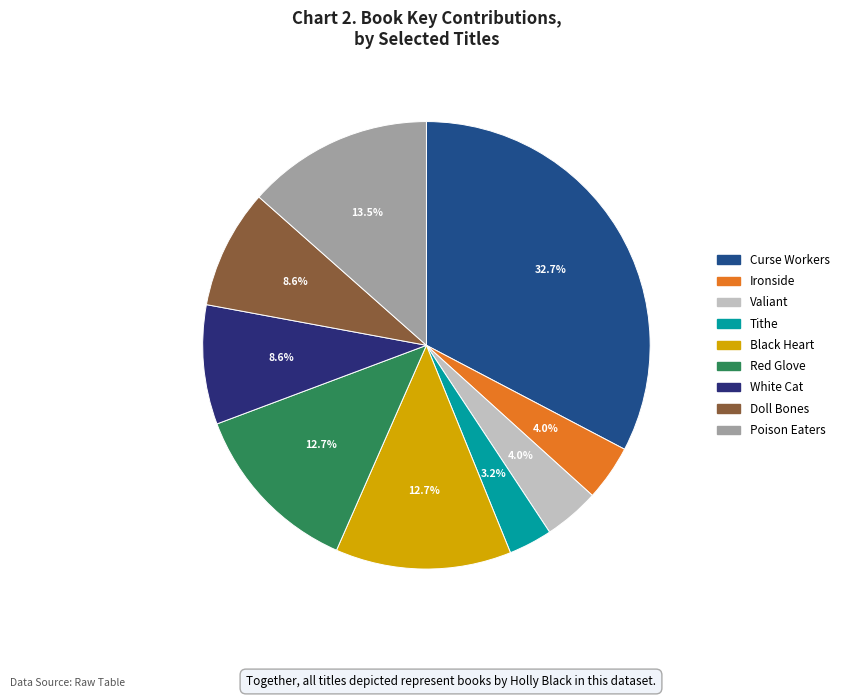

Which has a higher value, Doll Bones or Black Heart?

Black Heart